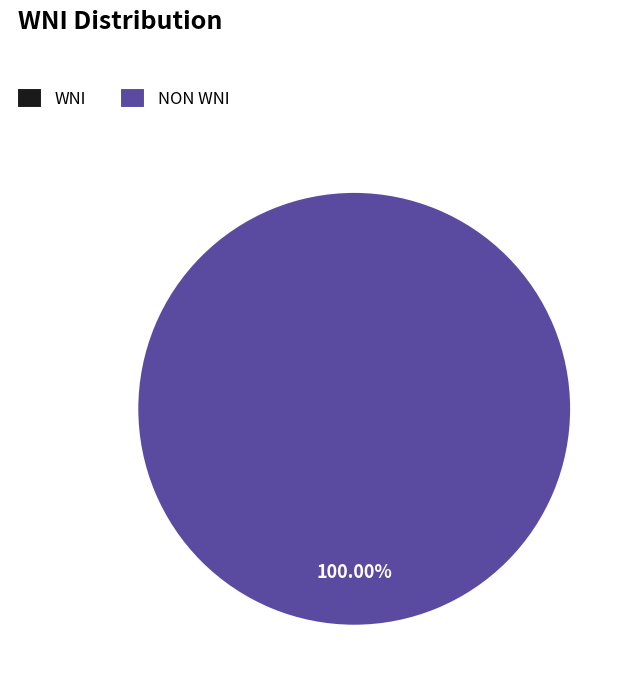

Rank the categories by value from lowest to highest.

Y, N